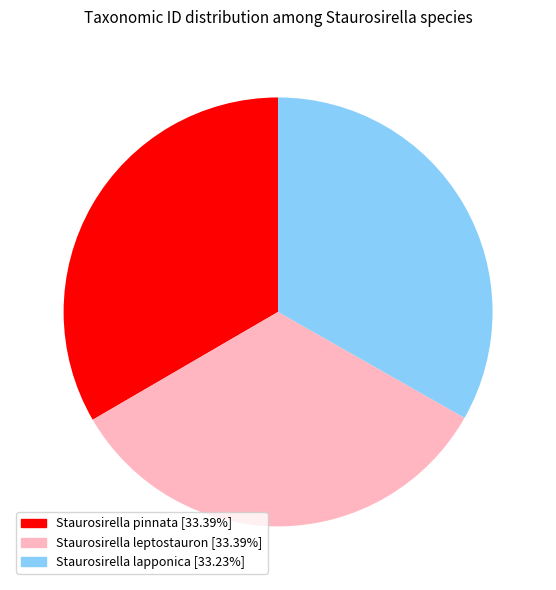

Approximately how many times larger is the value at Staurosirella pinnata compared to Staurosirella leptostauron?

1.0